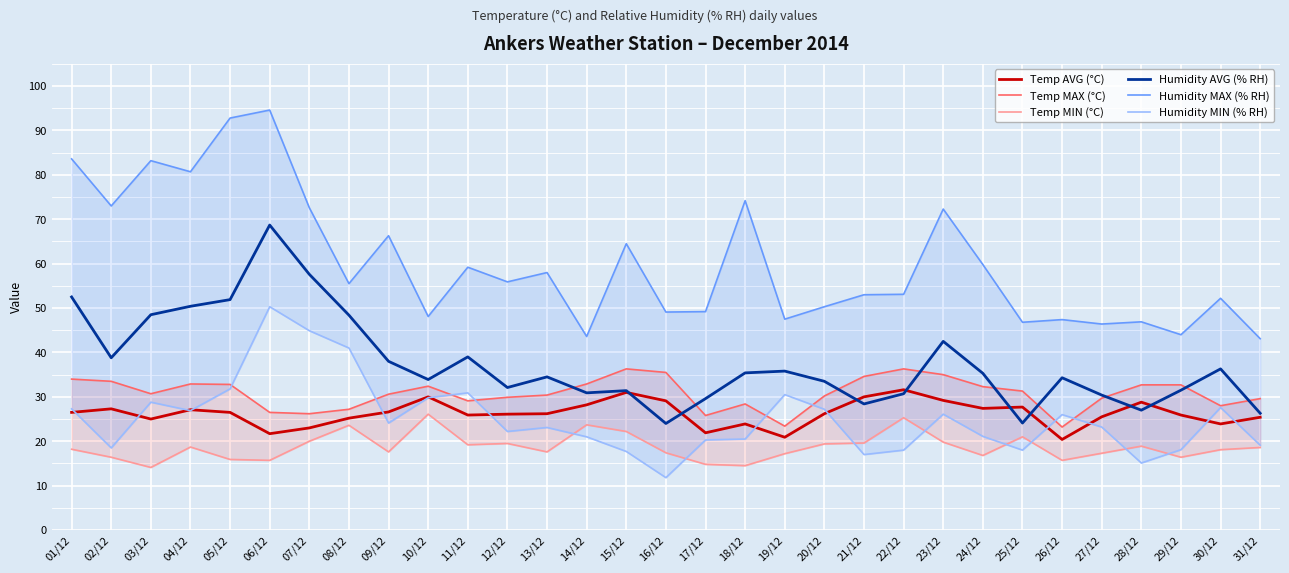

Rank the series at 10/12 from highest to lowest value.

Humidity MAX (% RH), Humidity AVG (% RH), Temp MAX (°C), Temp AVG (°C), Humidity MIN (% RH), Temp MIN (°C)